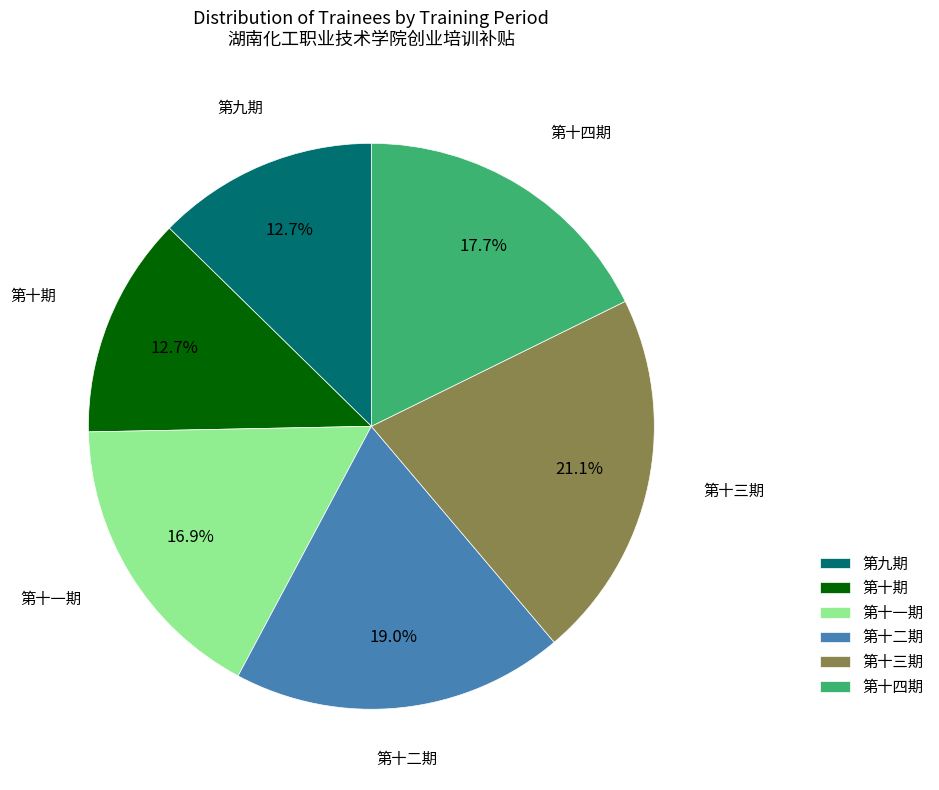

Does 第十期 account for over 50% of the chart?

No